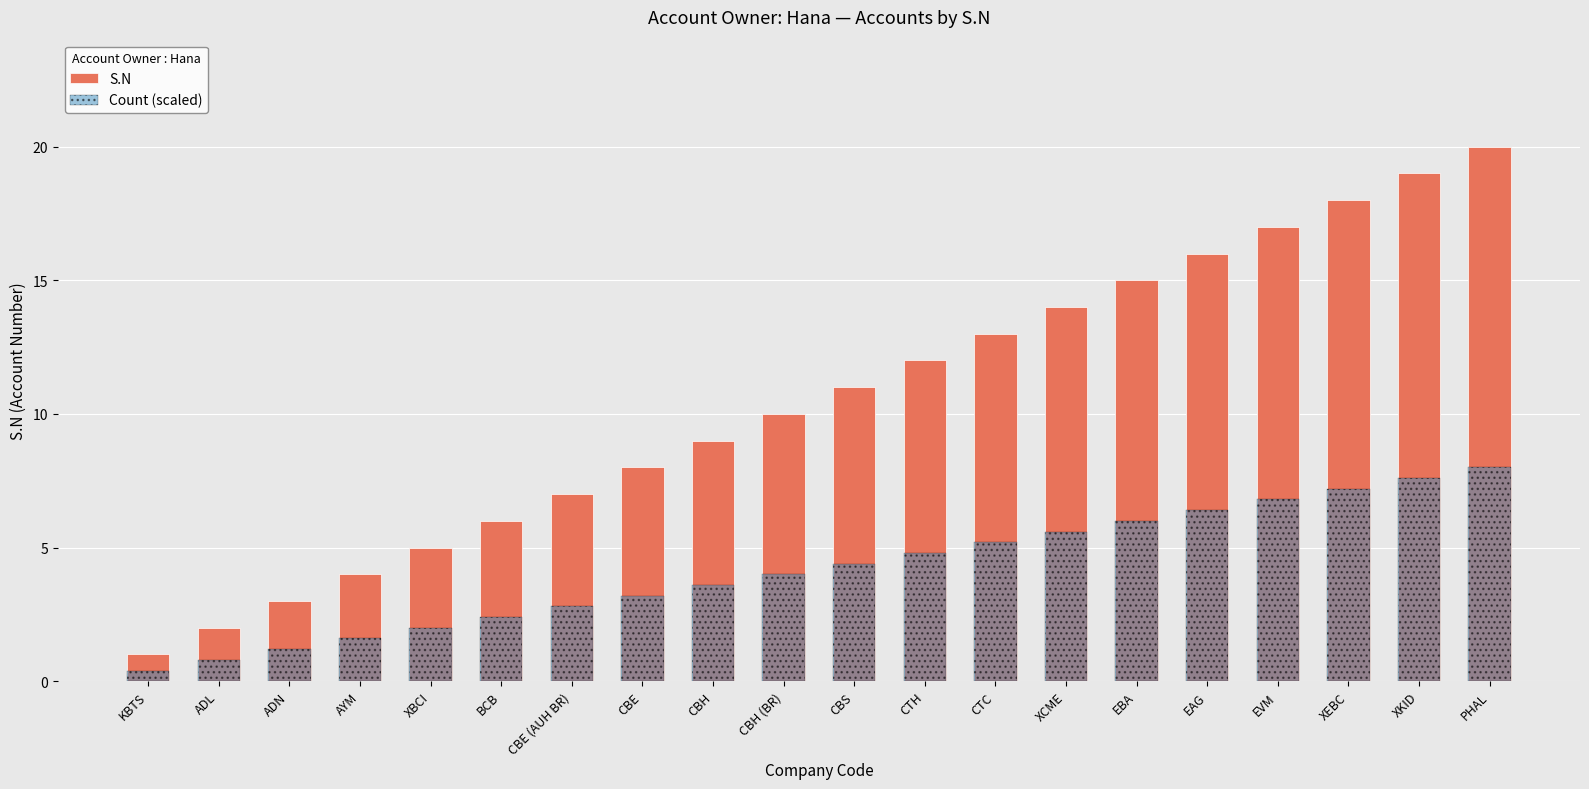

Which series has the largest total across all categories?

S.N